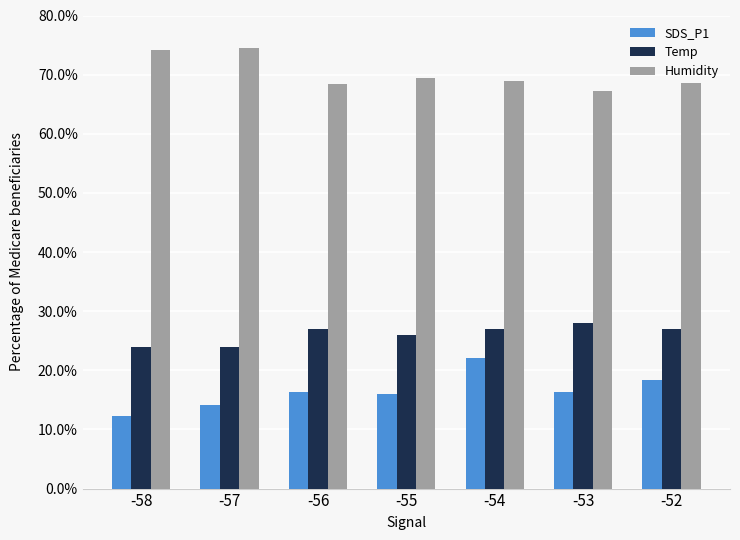

Does the chart contain any negative values?

No